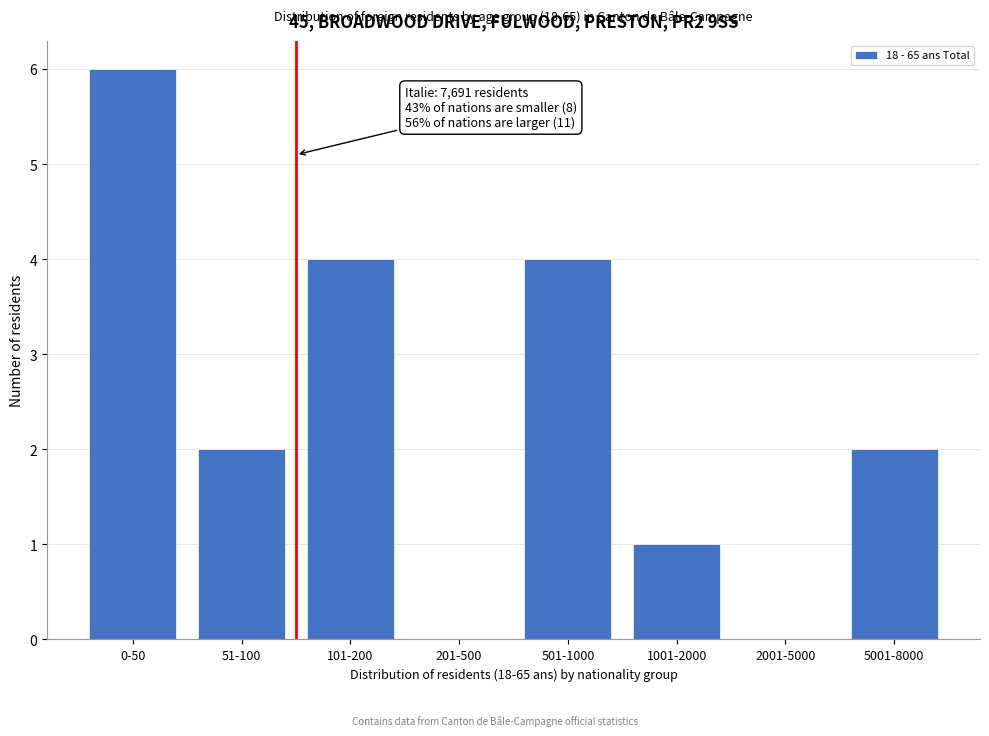

Reading left to right, extract all data points from this chart.

0-50=6	51-100=2	101-200=4	201-500=0	501-1000=4	1001-2000=1	2001-5000=0	5001-8000=2